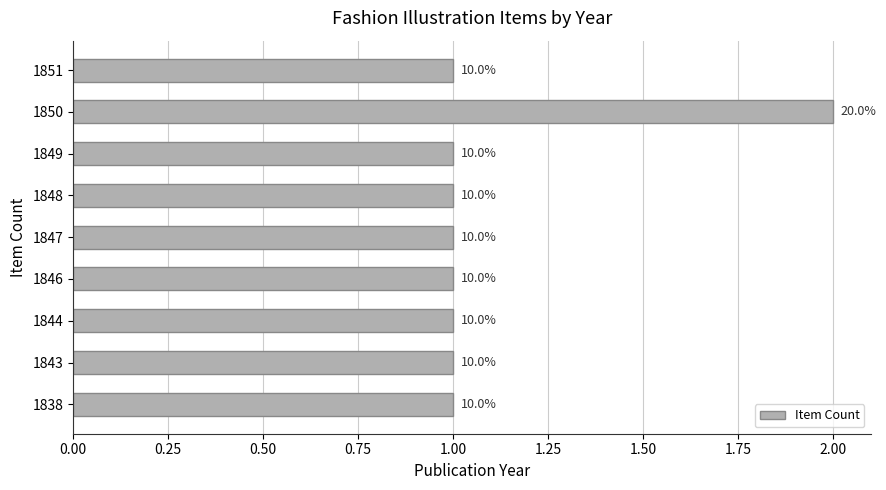

Are the bars horizontal?

Yes